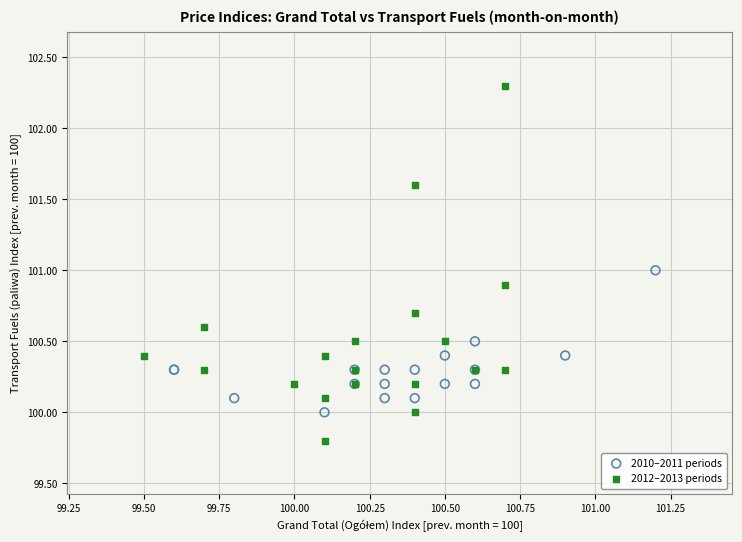

Which series has the largest Y range (max minus min)?

2012–2013 periods